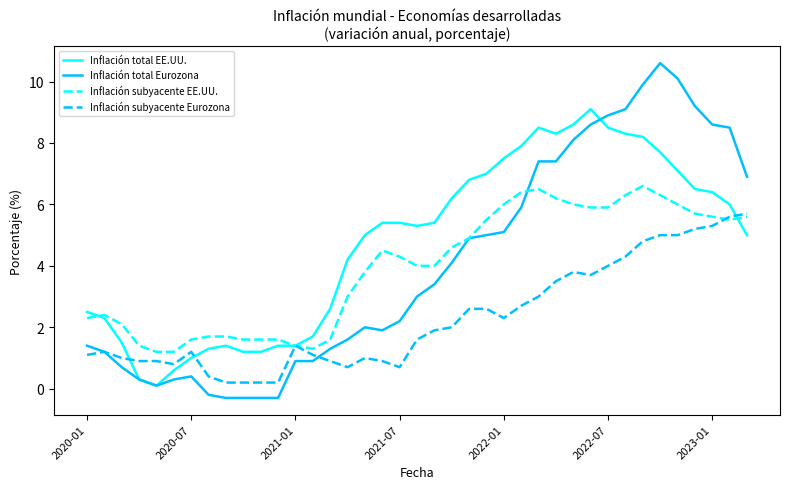

Rank the series by their maximum value, from lowest to highest.

Inflación subyacente Eurozona, Inflación subyacente EE.UU., Inflación total EE.UU., Inflación total Eurozona